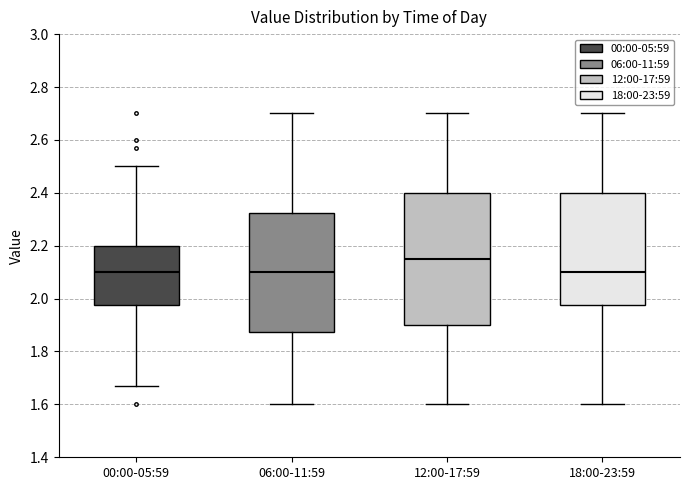

Reading left to right, read every box against the y-axis: the position of its median line, the range the box covers, and the ends of its whiskers. The values are not printed on the chart, so give them approximately, as read against the axis.

00:00-05:59: median 2.10, box 1.98 to 2.20, whiskers 1.68 to 2.50
06:00-11:59: median 2.10, box 1.88 to 2.32, whiskers 1.60 to 2.70
12:00-17:59: median 2.16, box 1.90 to 2.40, whiskers 1.60 to 2.70
18:00-23:59: median 2.10, box 1.98 to 2.40, whiskers 1.60 to 2.70